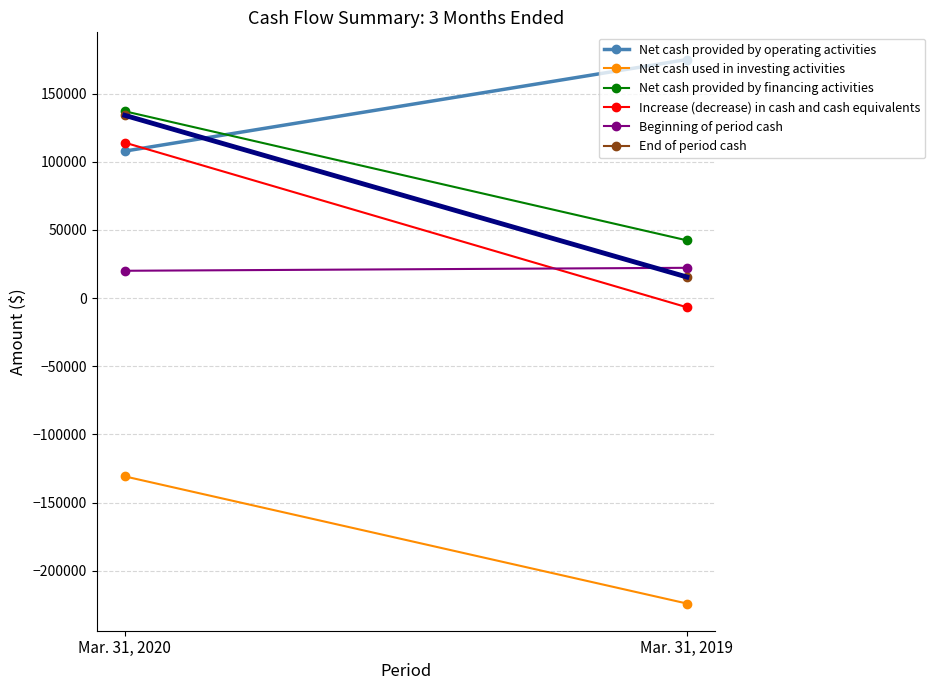

At which label is Increase (decrease) in cash and cash equivalents closest to 53617?

Mar. 31, 2019